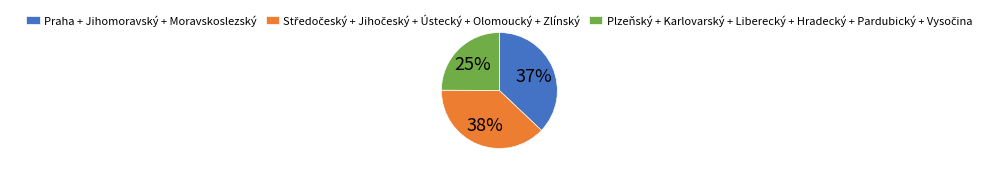

Is it true that Praha + Jihomoravský + Moravskoslezský is 28% of the pie?

False